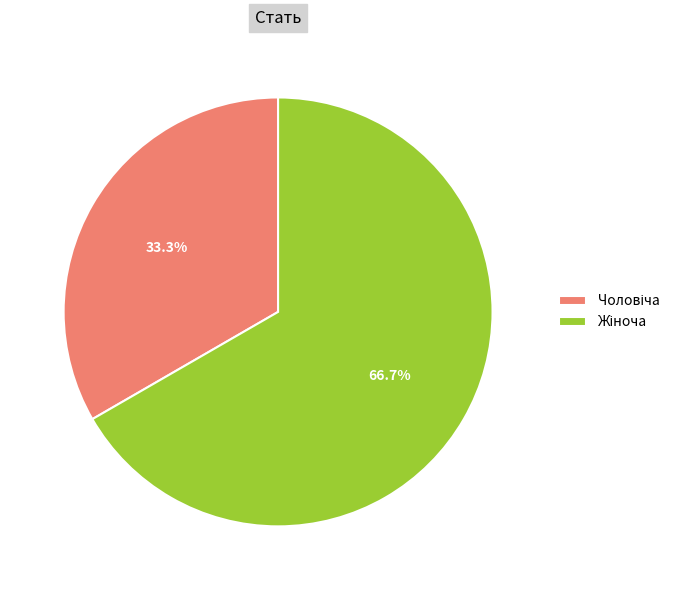

Is there a majority slice in this chart?

Yes